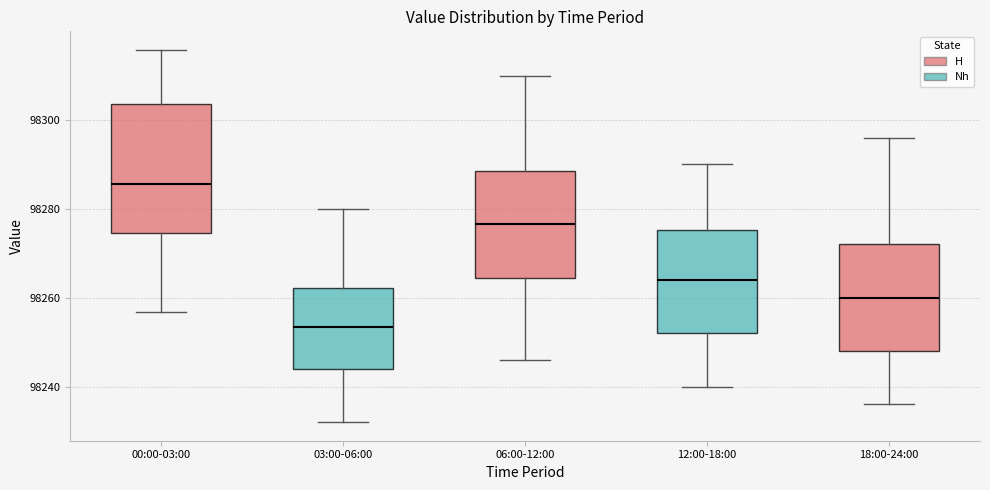

Reading left to right, read every box against the y-axis: the position of its median line, the range the box covers, and the ends of its whiskers. The values are not printed on the chart, so give them approximately, as read against the axis.

00:00-03:00: median 98286, box 98274 to 98304, whiskers 98256 to 98316
03:00-06:00: median 98254, box 98244 to 98262, whiskers 98232 to 98280
06:00-12:00: median 98276, box 98264 to 98288, whiskers 98246 to 98310
12:00-18:00: median 98264, box 98252 to 98276, whiskers 98240 to 98290
18:00-24:00: median 98260, box 98248 to 98272, whiskers 98236 to 98296